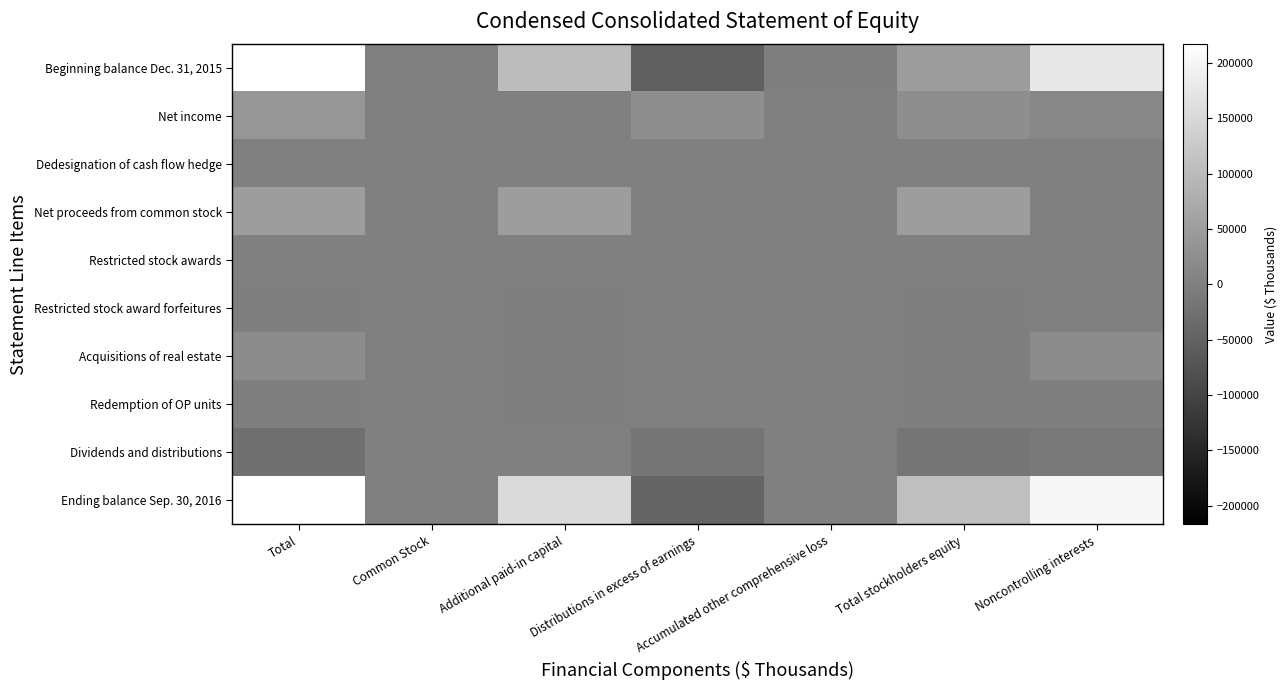

How many series are shown in this chart?

10